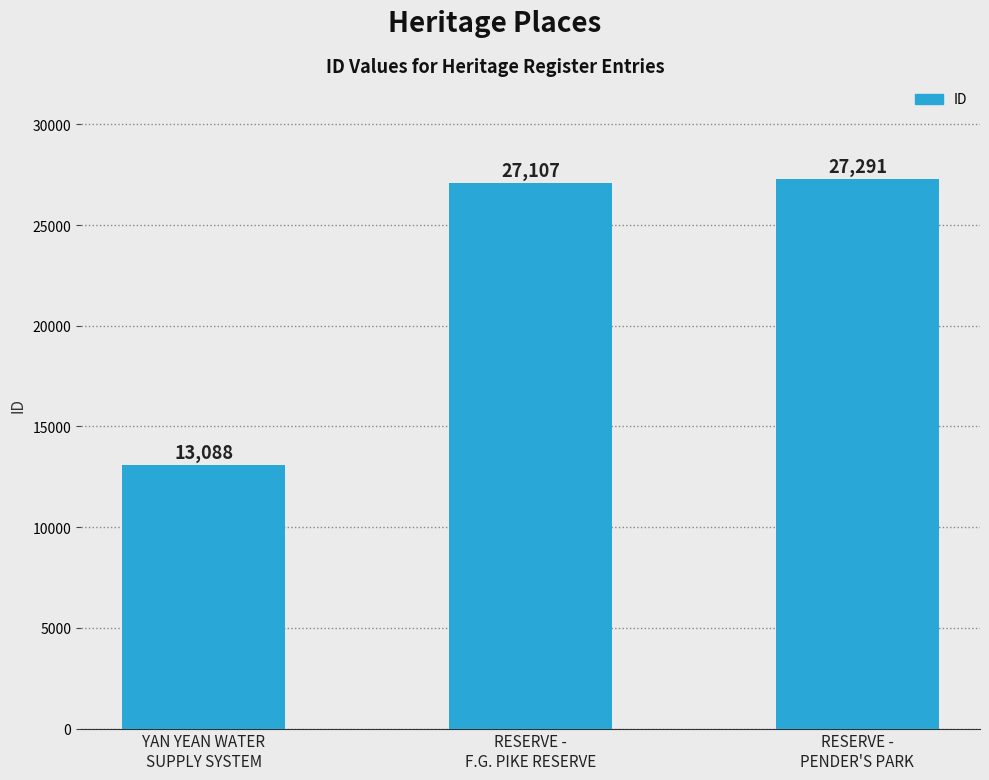

Which has a higher value, YAN YEAN WATER
SUPPLY SYSTEM or RESERVE -
F.G. PIKE RESERVE?

RESERVE -
F.G. PIKE RESERVE